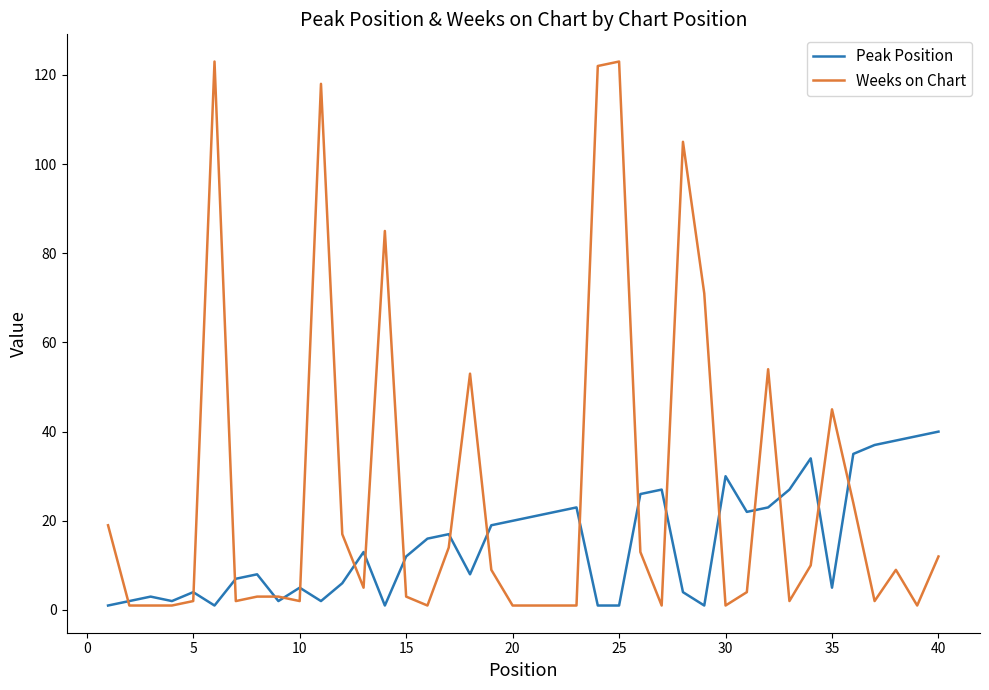

What is the sum of all Weeks on Chart values?

1065